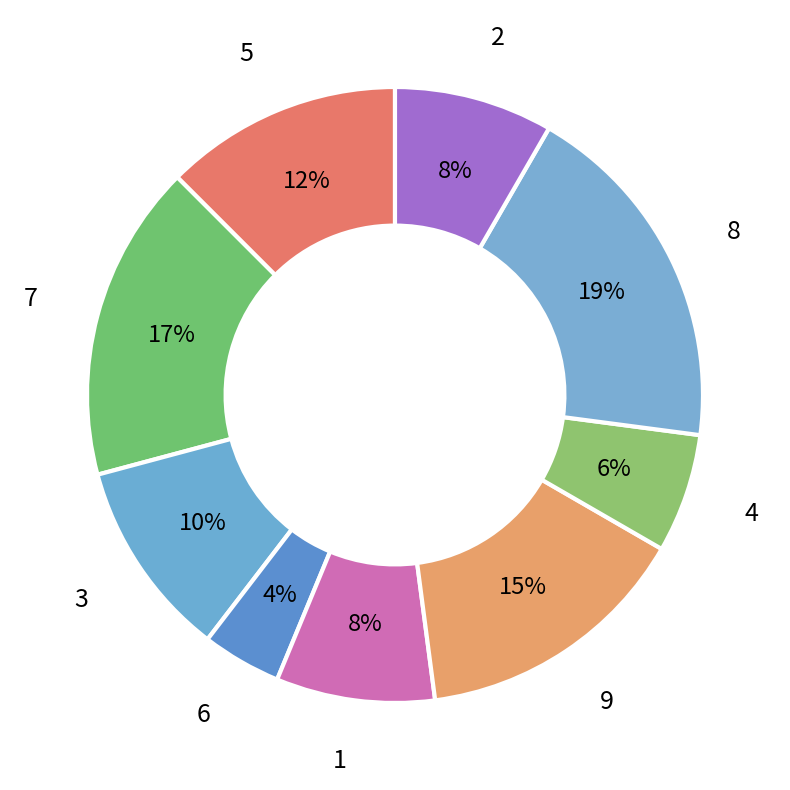

To the nearest percent, what is the difference between the largest and smallest slice percentages?

15%